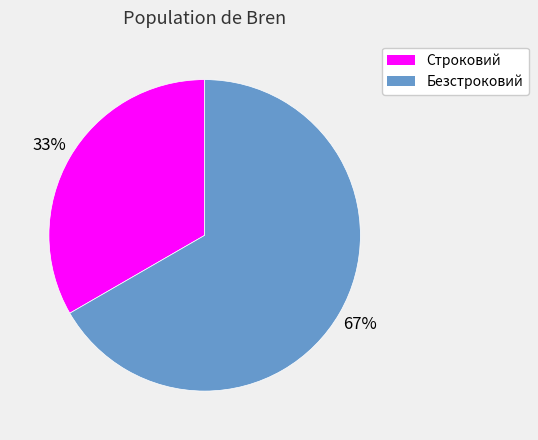

Is it true that Строковий is 33% of the pie?

True